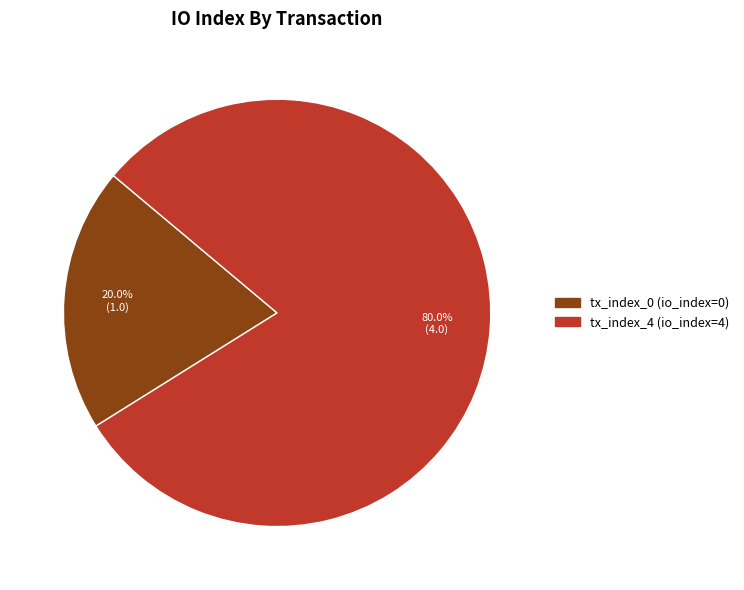

Does tx_index_4 represent more than half of the total?

Yes